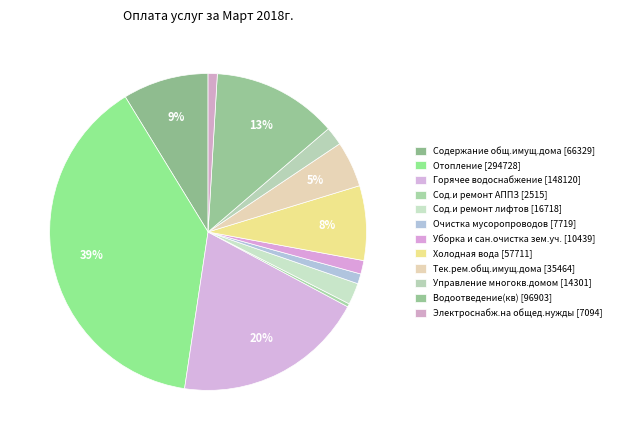

What percentage is the Управление многокв.домом slice, to the nearest percent?

2%